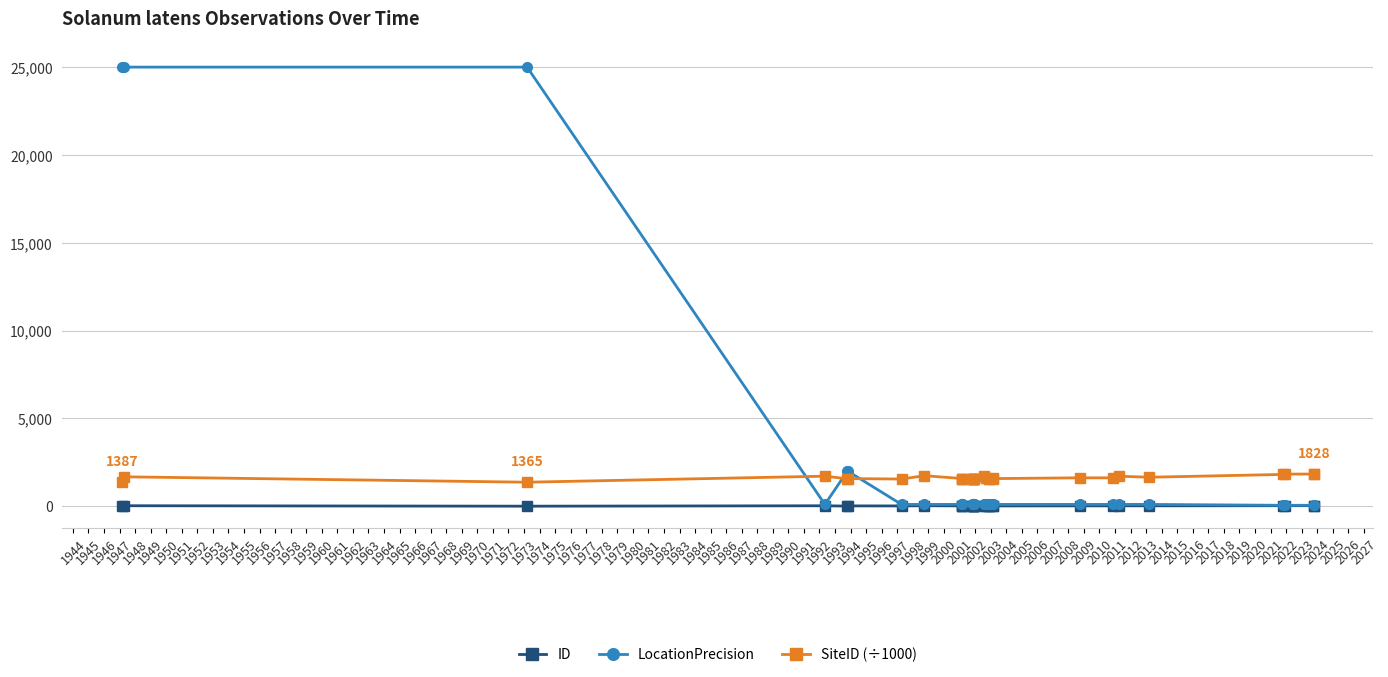

Rank the series by their maximum value, from highest to lowest.

LocationPrecision, SiteID (÷1000), ID